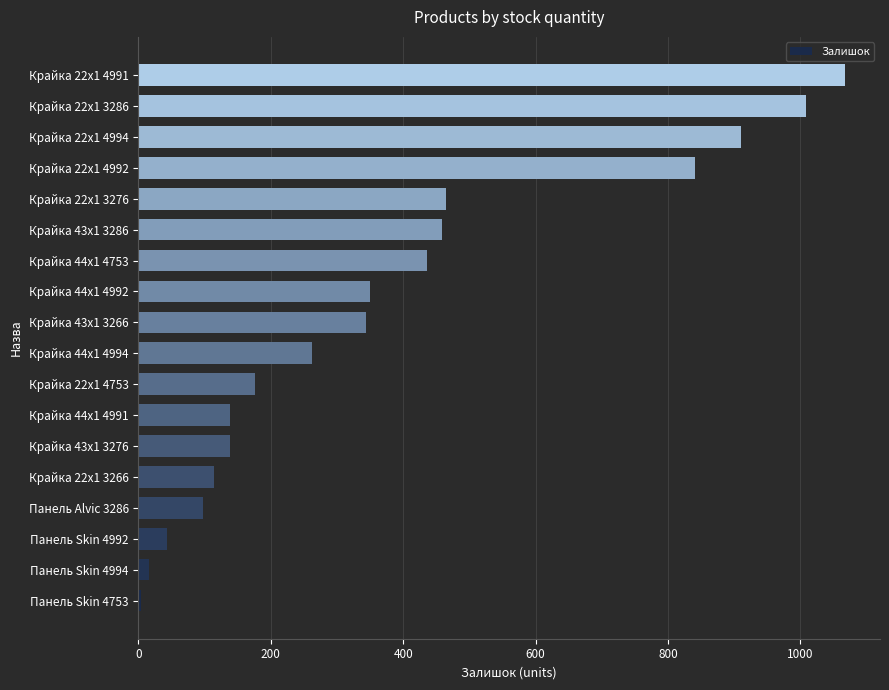

What is the average value?

382